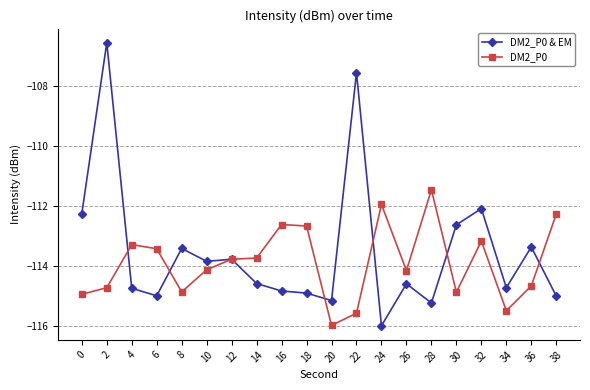

Between which two adjacent categories do DM2_P0 and DM2_P0 & EM first intersect?

2 and 4